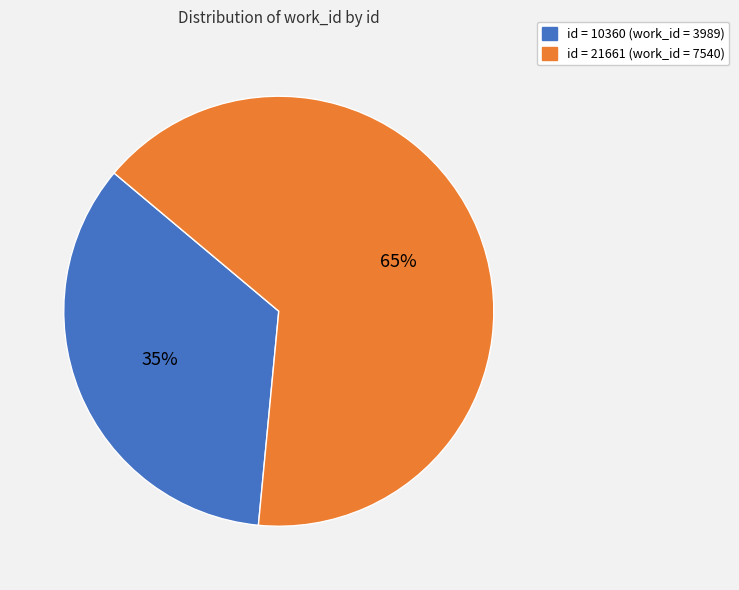

Is there any slice that represents more than half of the pie?

Yes